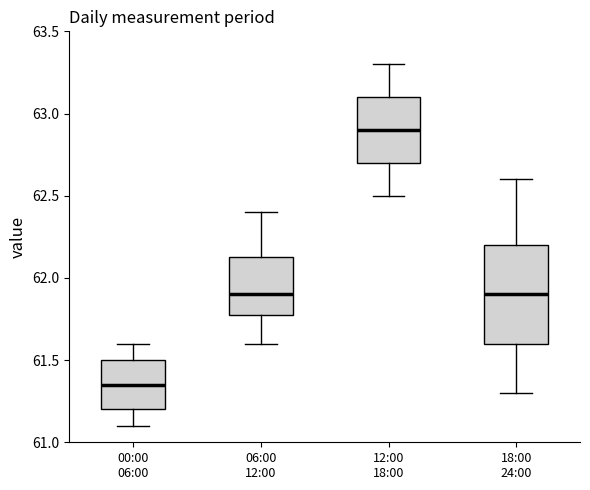

Which box has the highest median line?

12:00 18:00